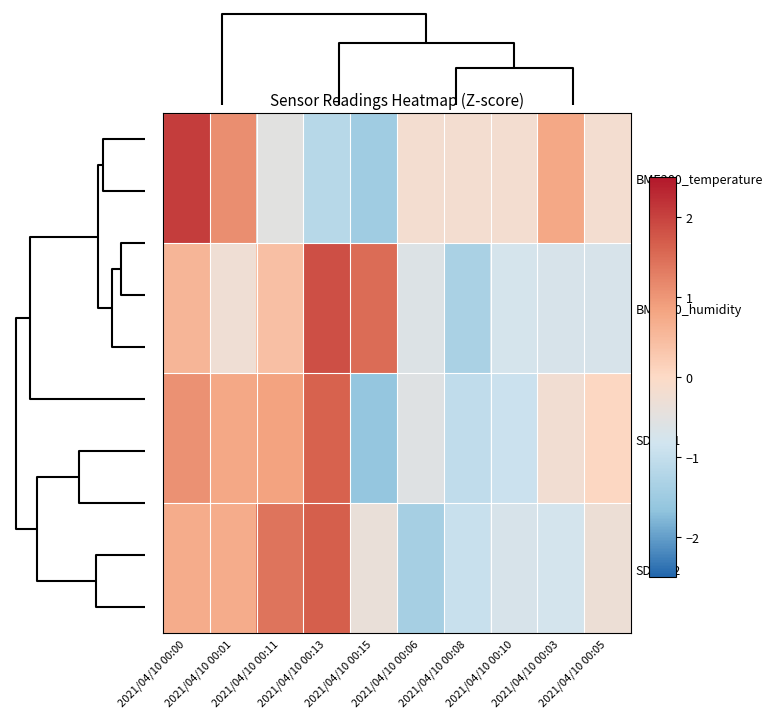

Which series has the widest spread of values?

BME280_temperature